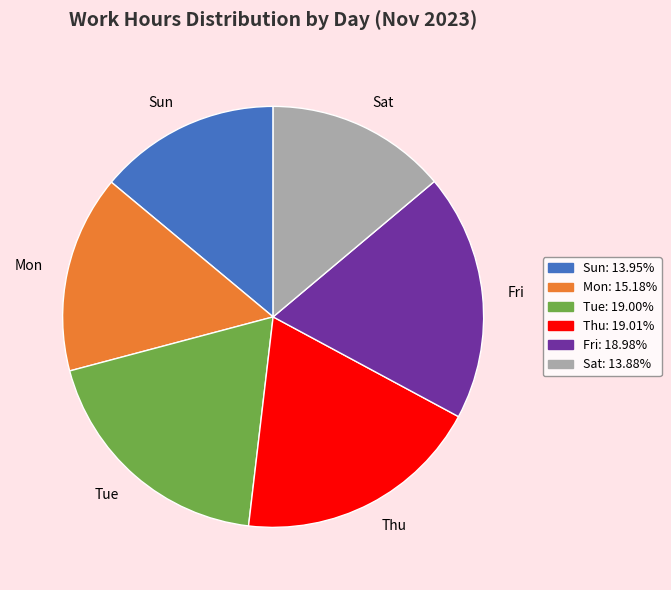

Combined, do Tue and Fri account for over 50%?

No